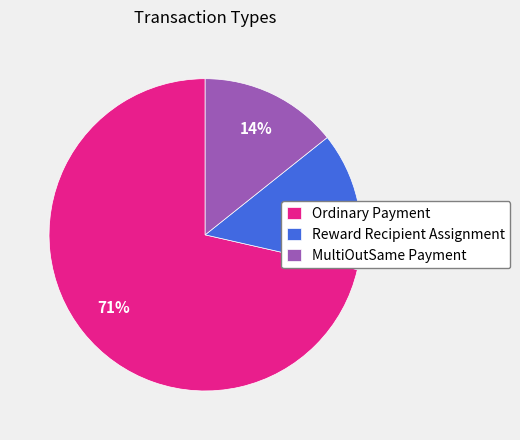

Is the sum of MultiOutSame Payment and Reward Recipient Assignment greater than half?

No